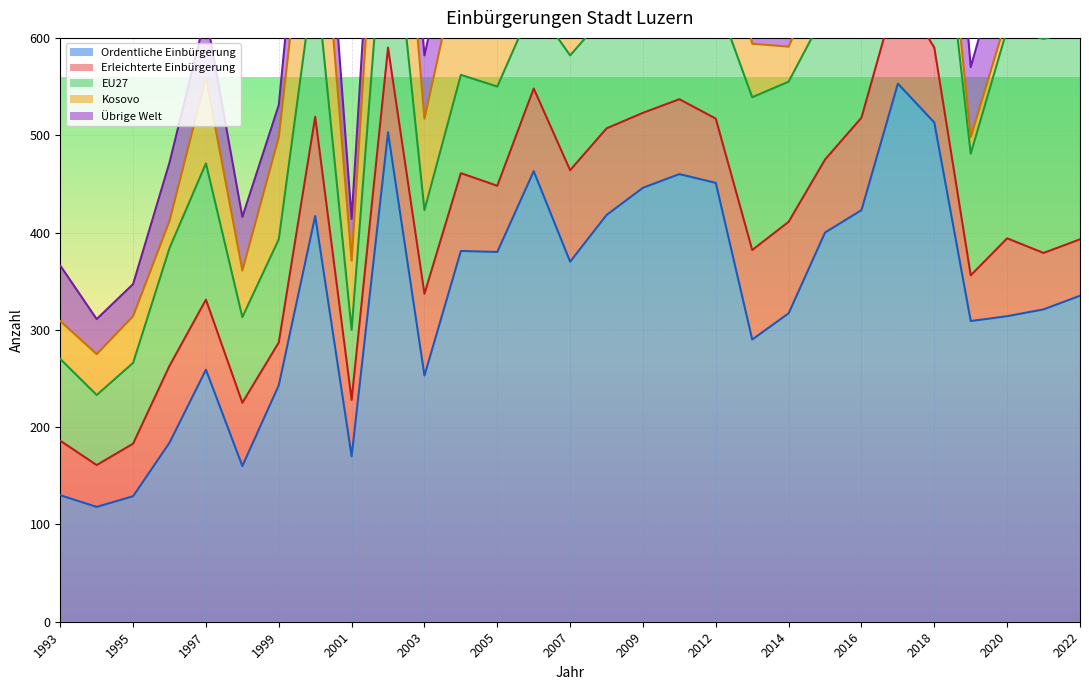

What is the greatest value displayed?

553